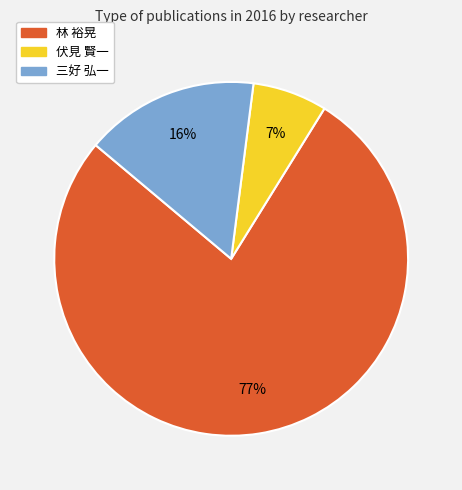

How many segments does this pie chart have?

3